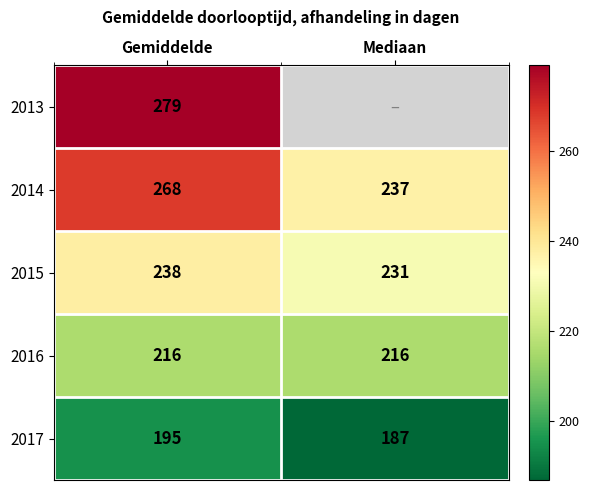

Count the number of data series in this chart.

5